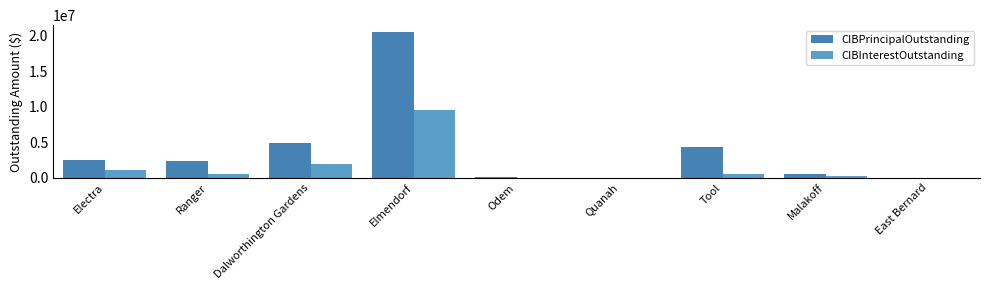

What is the average value of the CIBPrincipalOutstanding series?

3897111.8